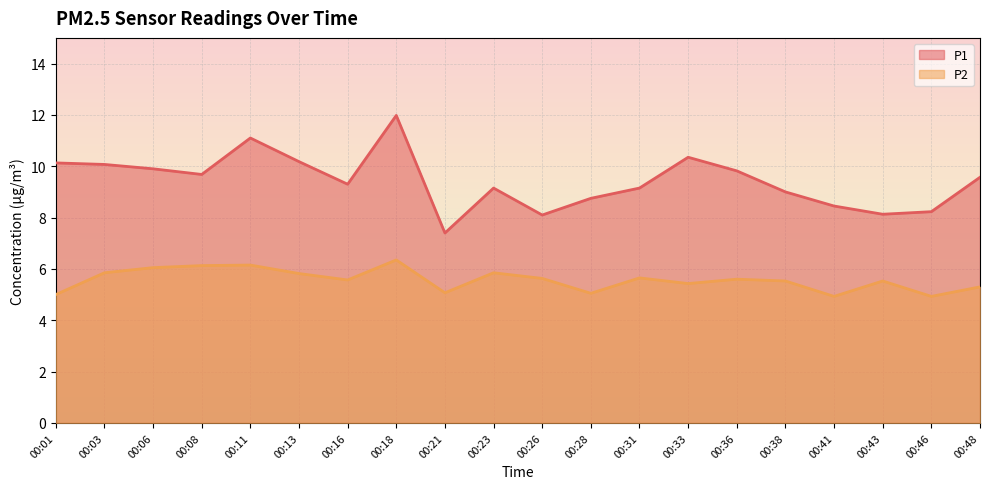

What is the spread (max minus min) of values at 00:08?

3.5